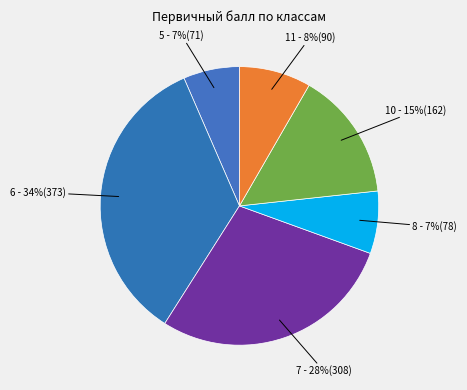

Count the number of slices in the pie.

6